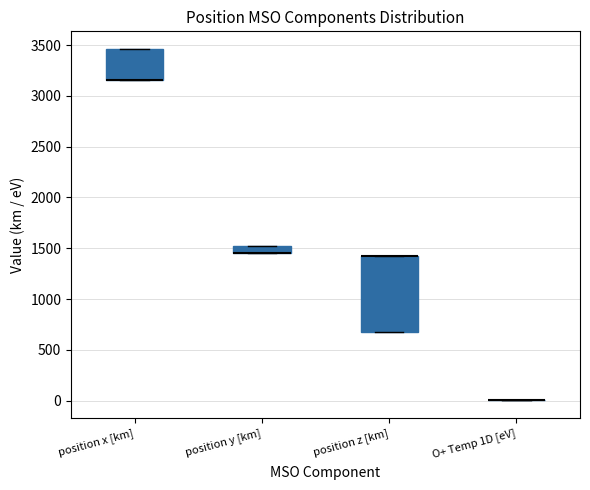

Comparing the boxes themselves (not the whiskers), which one is the tallest?

position z [km]